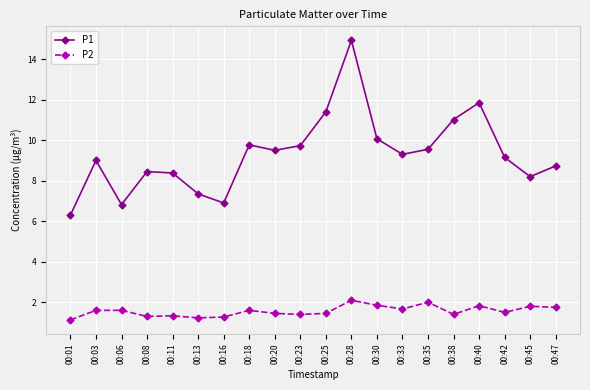

How many lines are shown in the chart?

2